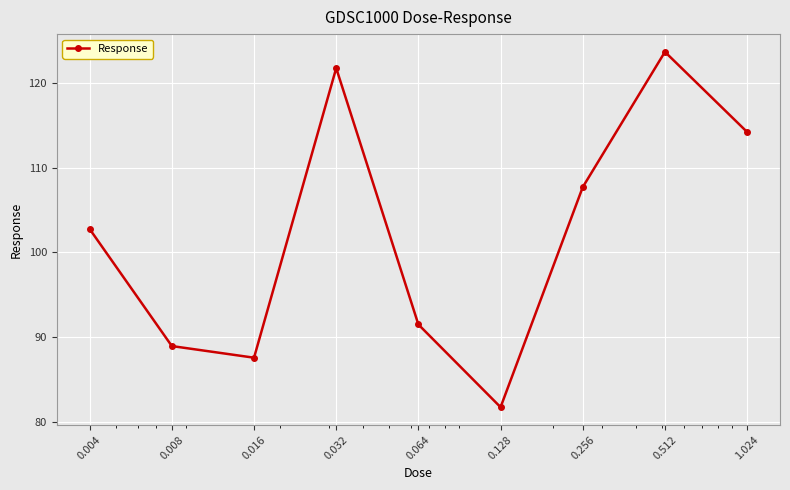

Reading left to right, transcribe all the data shown in this chart.

102.7	88.9	87.6	121.7	91.5	81.7	107.7	123.7	114.2